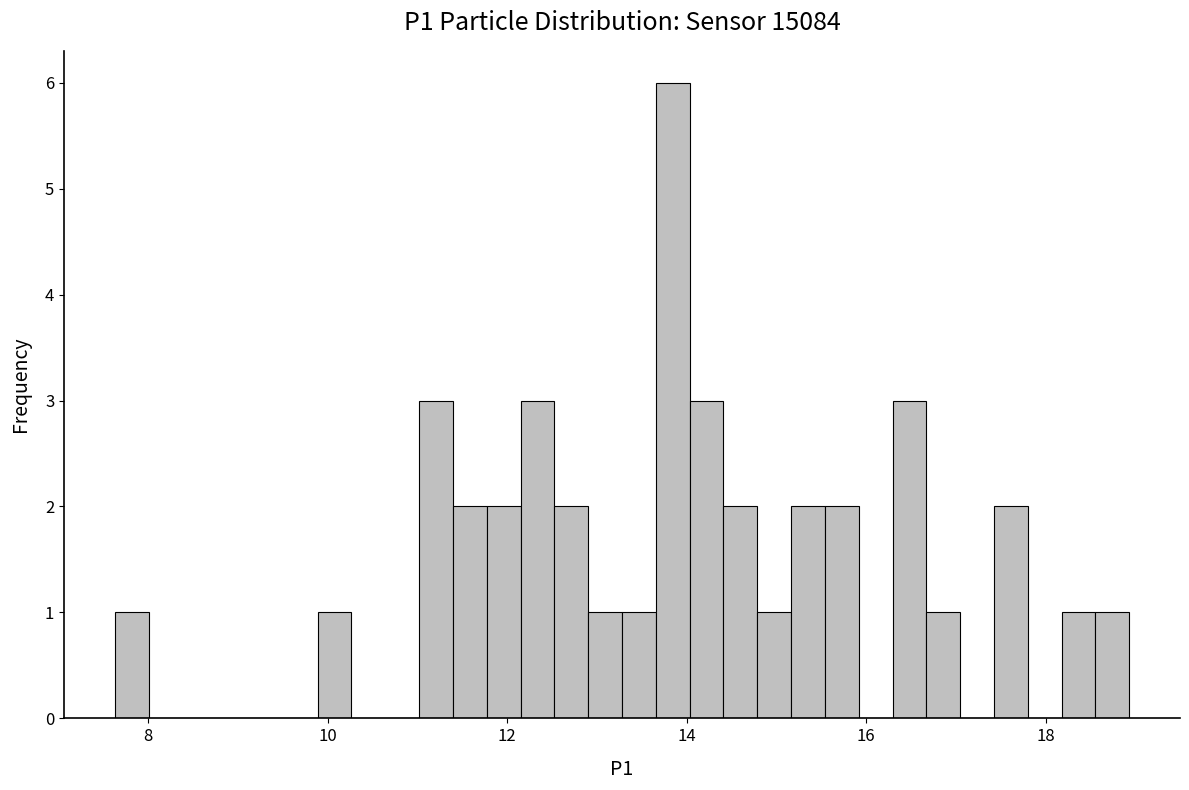

Around what value on the x-axis is the tallest bar? Give the approximate position of its centre, as read against the axis.

13.8